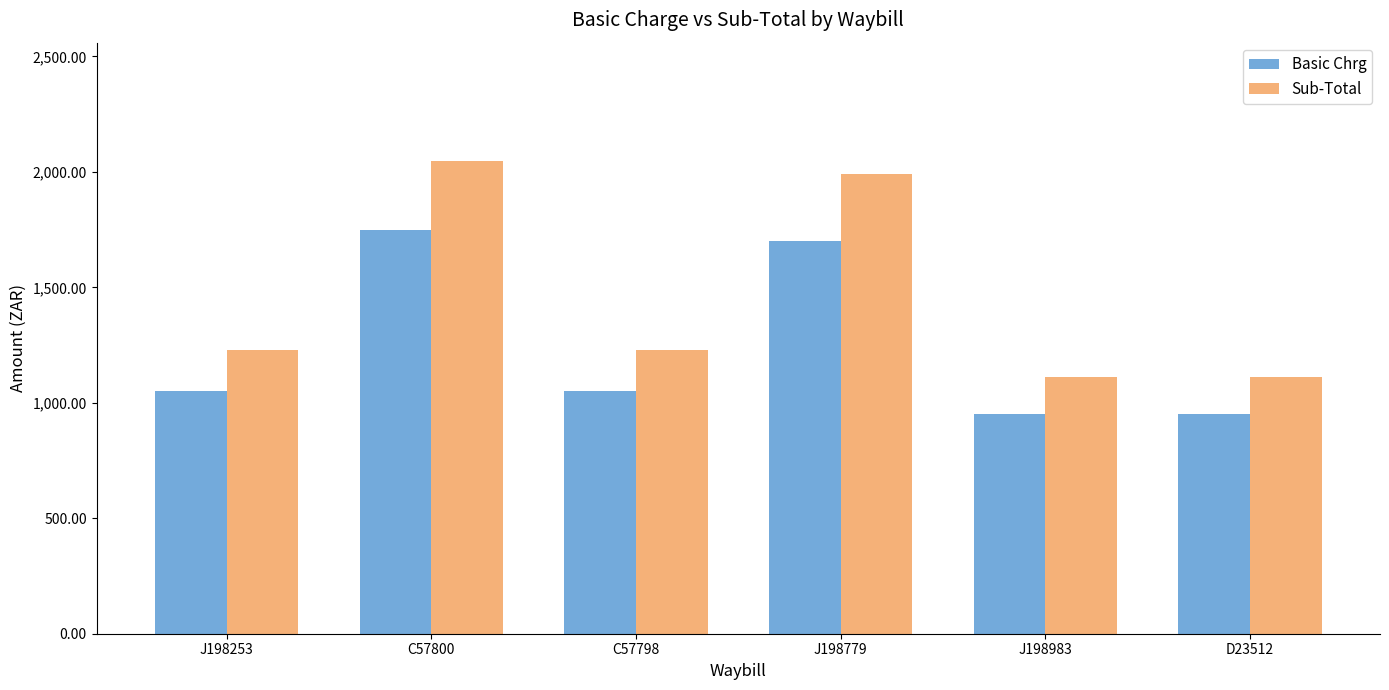

What is the difference between the Basic Chrg values at C57800 and D23512?

800.0